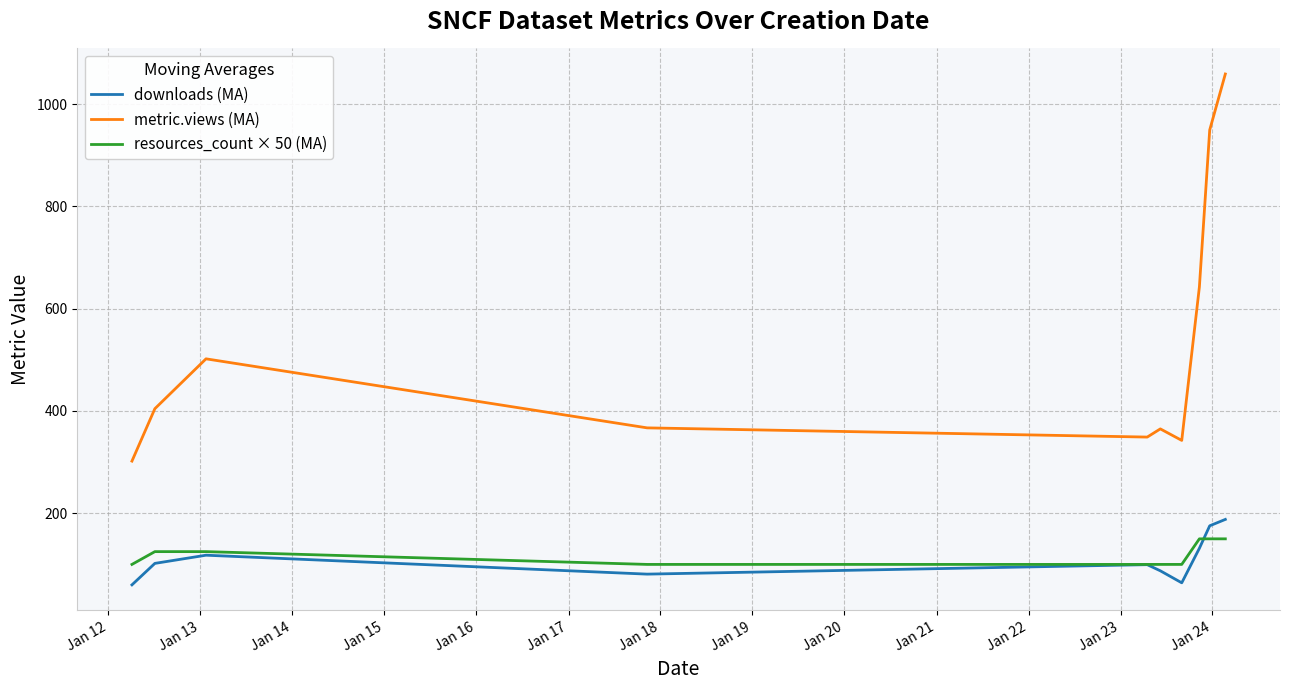

Which series has the widest spread of values?

metric.views (MA)